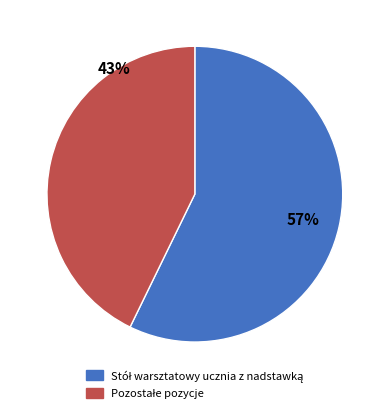

How many slices are in this pie chart?

2